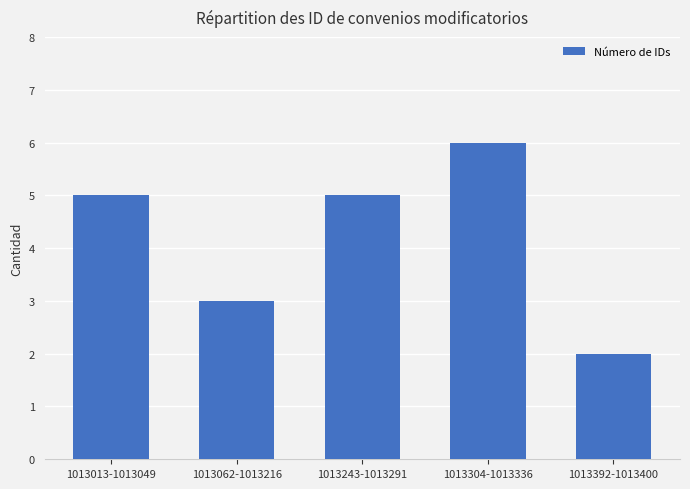

What is the sum of the values at 1013304-1013336 and 1013062-1013216?

9